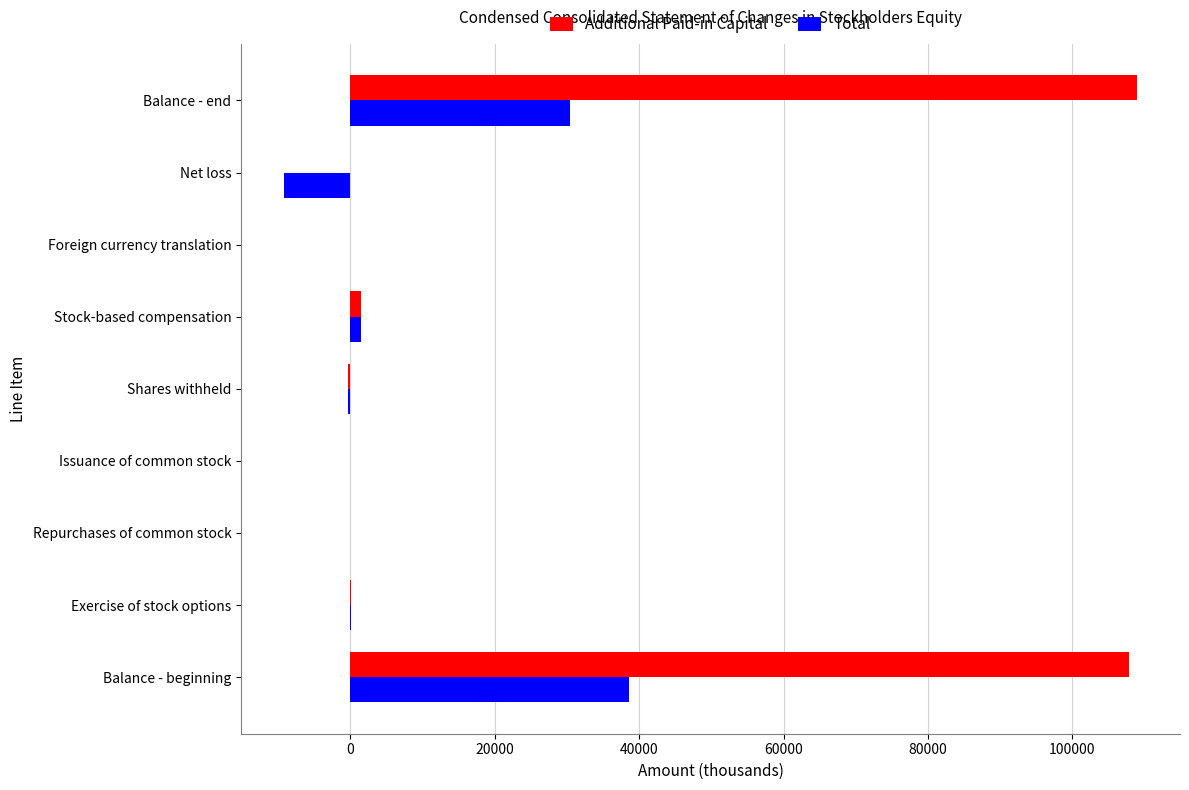

Which series has the widest spread of values?

Additional Paid-in Capital